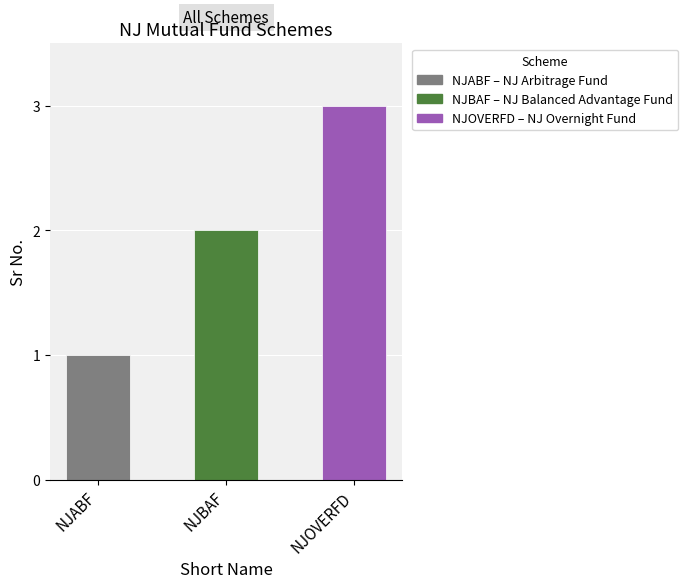

What is the smallest value displayed?

1